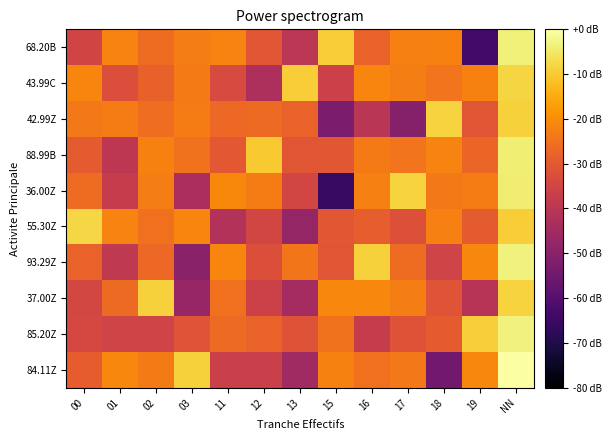

Reading left to right, extract all data points from this chart.

84.11Z: 00=-29.2	01=-21.1	02=-23.4	03=-8.8	11=-36.8	12=-36.8	13=-45.4	15=-21.9	16=-25.1	17=-23.7	18=-54.4	19=-21.0	NN=0.0
85.20Z: 00=-34.1	01=-35.5	02=-35.4	03=-31.0	11=-26.3	12=-28.0	13=-31.4	15=-25.0	16=-37.8	17=-31.4	18=-29.4	19=-9.1	NN=-3.2
37.00Z: 00=-34.7	01=-26.5	02=-8.8	03=-47.3	11=-25.0	12=-36.1	13=-44.4	15=-21.1	16=-21.0	17=-22.5	18=-31.0	19=-40.9	NN=-8.6
93.29Z: 00=-27.8	01=-39.0	02=-26.8	03=-49.9	11=-21.5	12=-32.4	13=-24.3	15=-30.8	16=-9.0	17=-25.9	18=-35.4	19=-21.0	NN=-3.3
55.30Z: 00=-8.1	01=-21.7	02=-25.2	03=-21.4	11=-41.7	12=-34.8	13=-47.6	15=-30.4	16=-28.9	17=-32.0	18=-22.3	19=-29.6	NN=-9.5
36.00Z: 00=-26.0	01=-37.7	02=-22.6	03=-43.2	11=-20.8	12=-22.9	13=-34.7	15=-65.7	16=-22.5	17=-8.6	18=-23.4	19=-22.9	NN=-4.1
88.99B: 00=-29.6	01=-39.4	02=-22.0	03=-24.8	11=-30.3	12=-10.1	13=-30.8	15=-30.4	16=-23.4	17=-24.6	18=-21.7	19=-27.2	NN=-4.1
42.99Z: 00=-23.6	01=-23.1	02=-25.7	03=-23.0	11=-26.8	12=-26.3	13=-28.1	15=-52.6	16=-40.0	17=-50.7	18=-8.7	19=-30.7	NN=-9.0
43.99C: 00=-21.5	01=-32.8	02=-28.4	03=-23.1	11=-33.5	12=-43.0	13=-9.5	15=-36.5	16=-21.3	17=-22.5	18=-24.7	19=-21.9	NN=-8.4
68.20B: 00=-35.3	01=-21.7	02=-26.1	03=-22.6	11=-21.6	12=-30.6	13=-39.9	15=-9.7	16=-28.1	17=-22.4	18=-22.0	19=-63.7	NN=-3.6